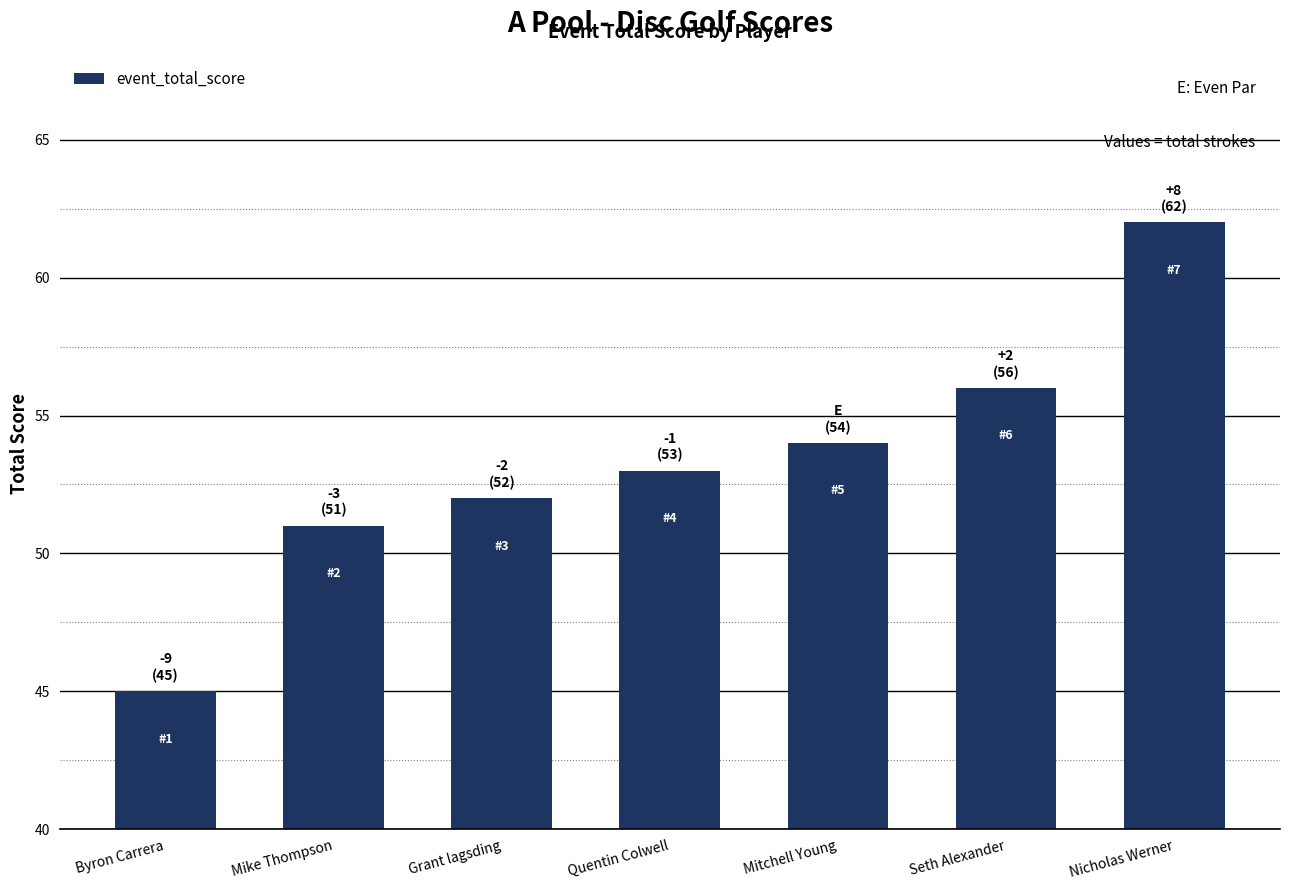

At which category does the chart reach its minimum across all series?

Byron Carrera